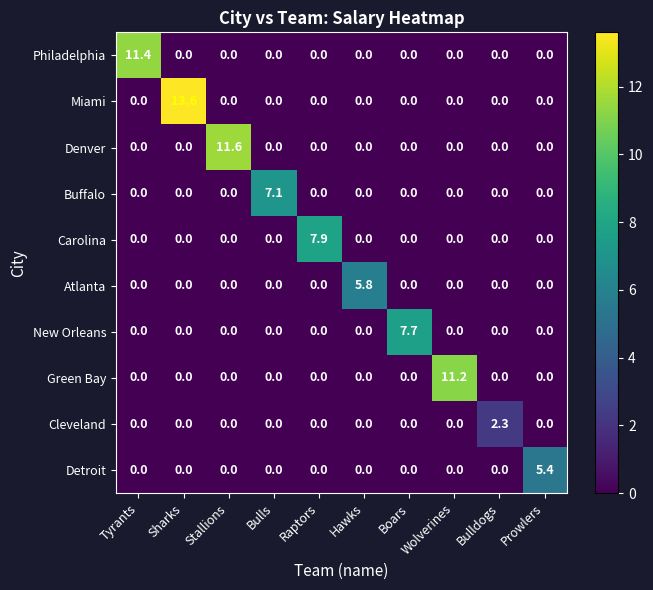

Rank the series by their maximum value, from highest to lowest.

Miami, Denver, Philadelphia, Green Bay, Carolina, New Orleans, Buffalo, Atlanta, Detroit, Cleveland